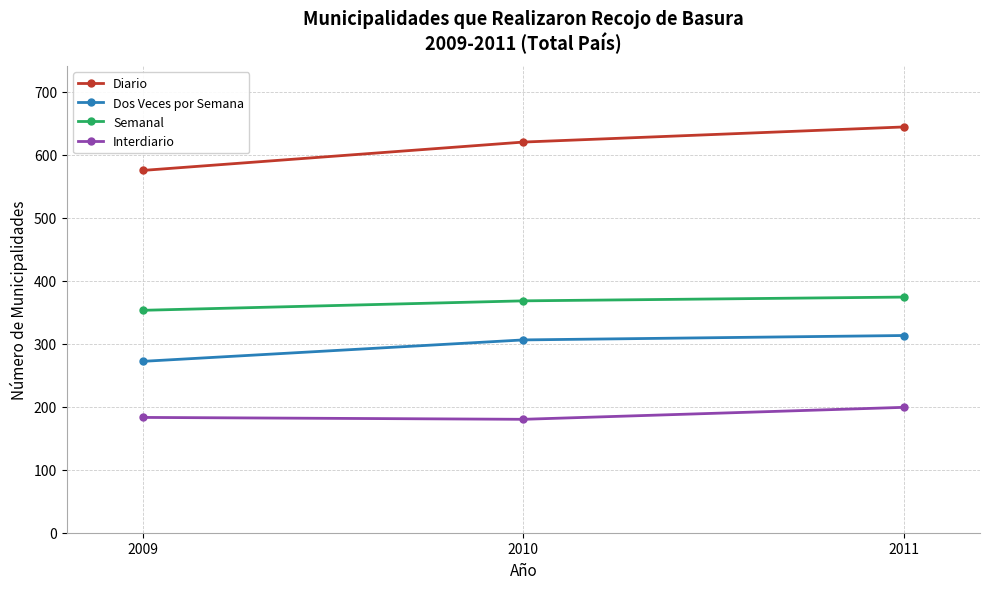

The value of Semanal at 2010 is 87. True or false?

False